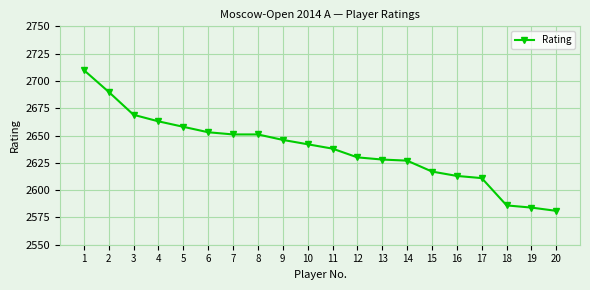

Read the value at 17, to the nearest 50.

2600